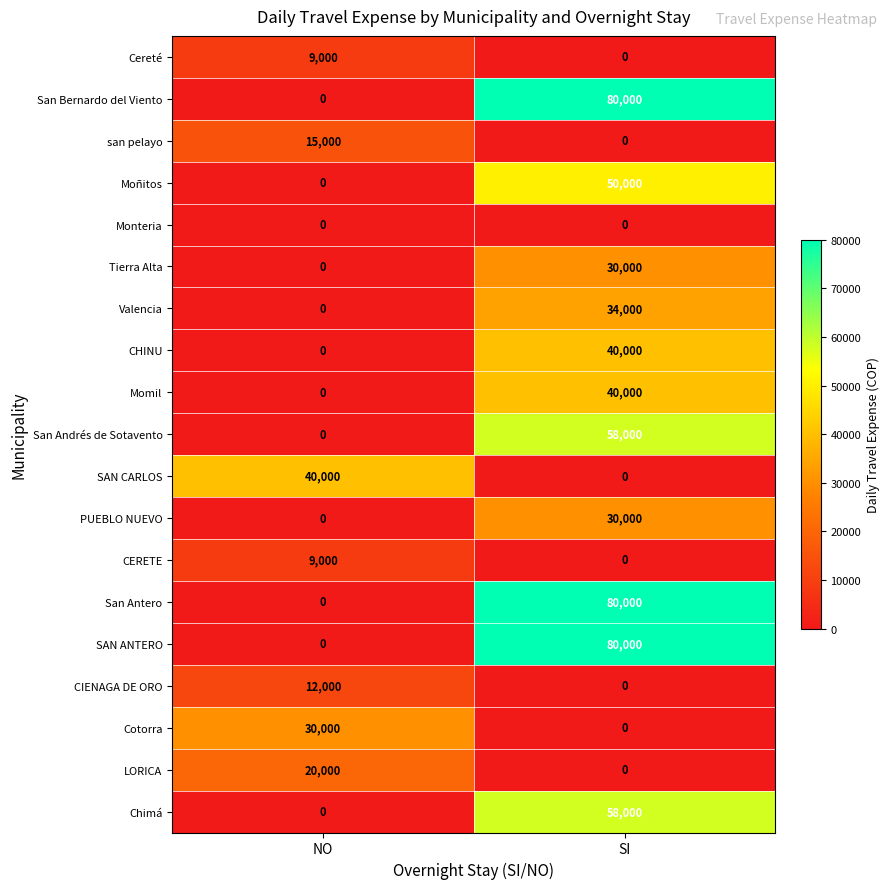

Rank the categories by SAN CARLOS value from lowest to highest.

SI, NO